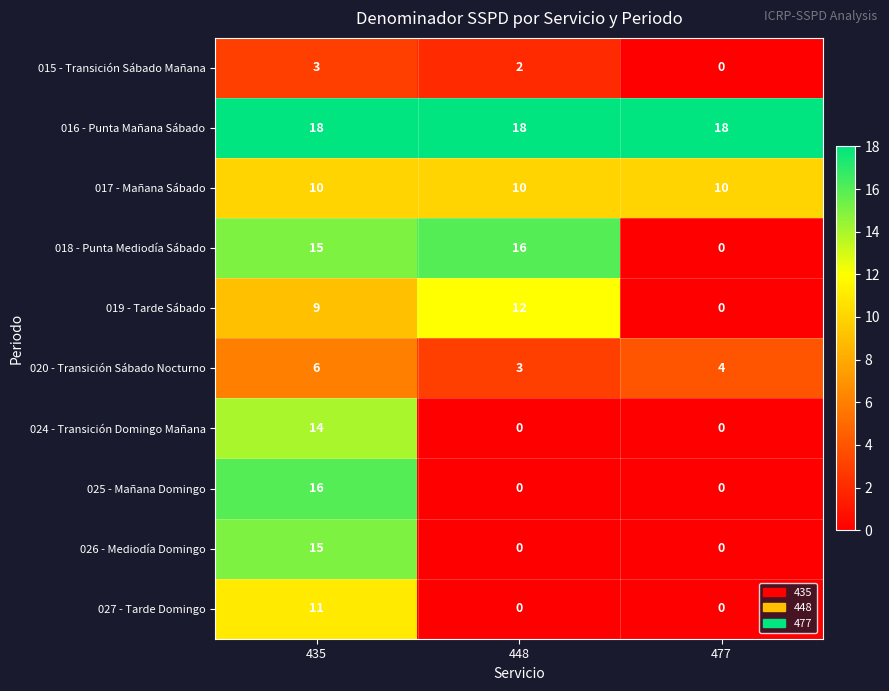

What is the difference between the 025 - Mañana Domingo values at 477 and 435?

16